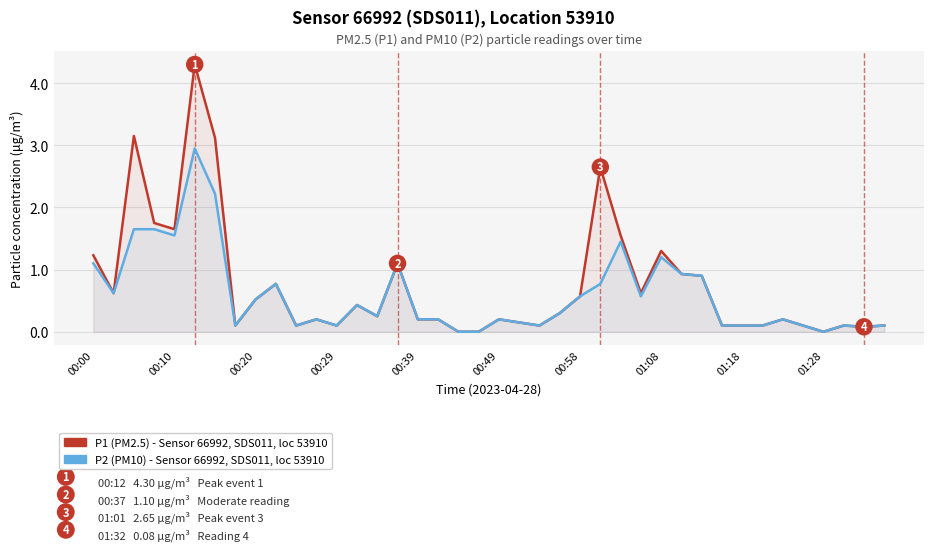

Between 14 and 25, which series saw the biggest shift?

P1 (PM2.5) - Sensor 66992, SDS011